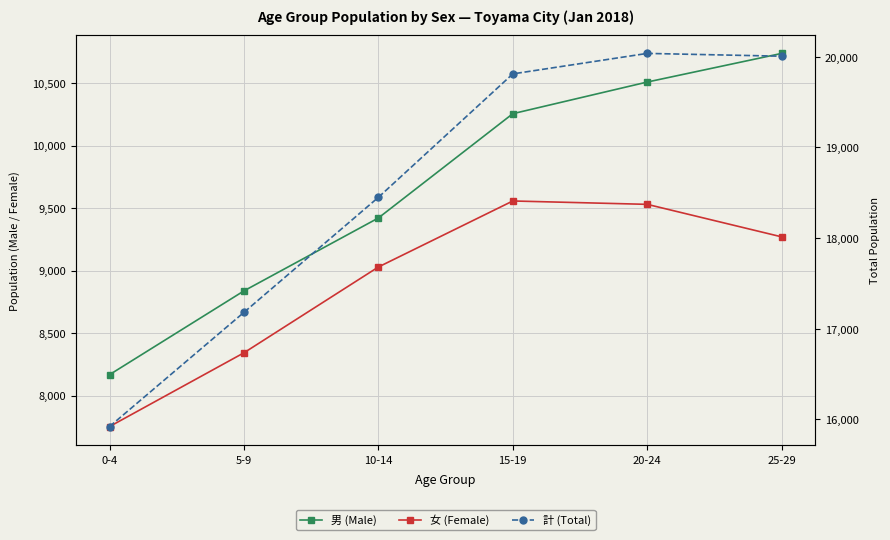

True or false: 女 (Female) and 計 (Total) intersect in this chart.

False